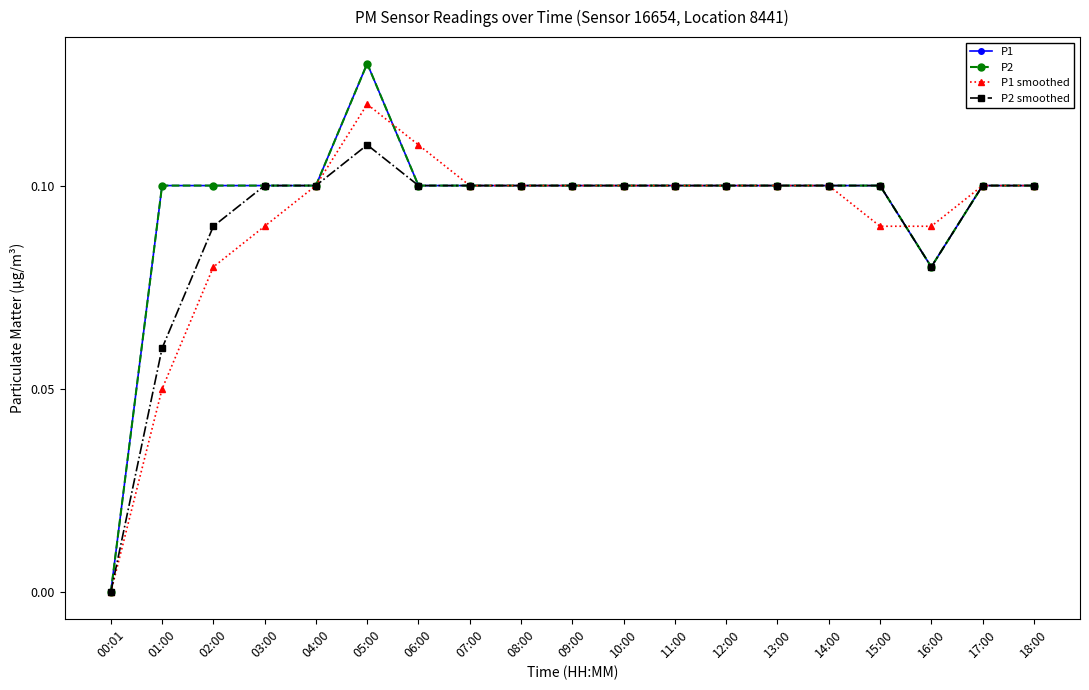

Which series has the largest range (max minus min)?

P1